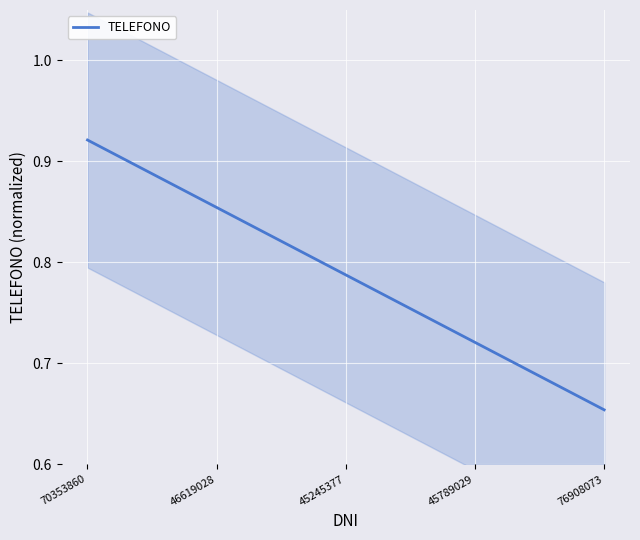

How many data points does each series have?

5